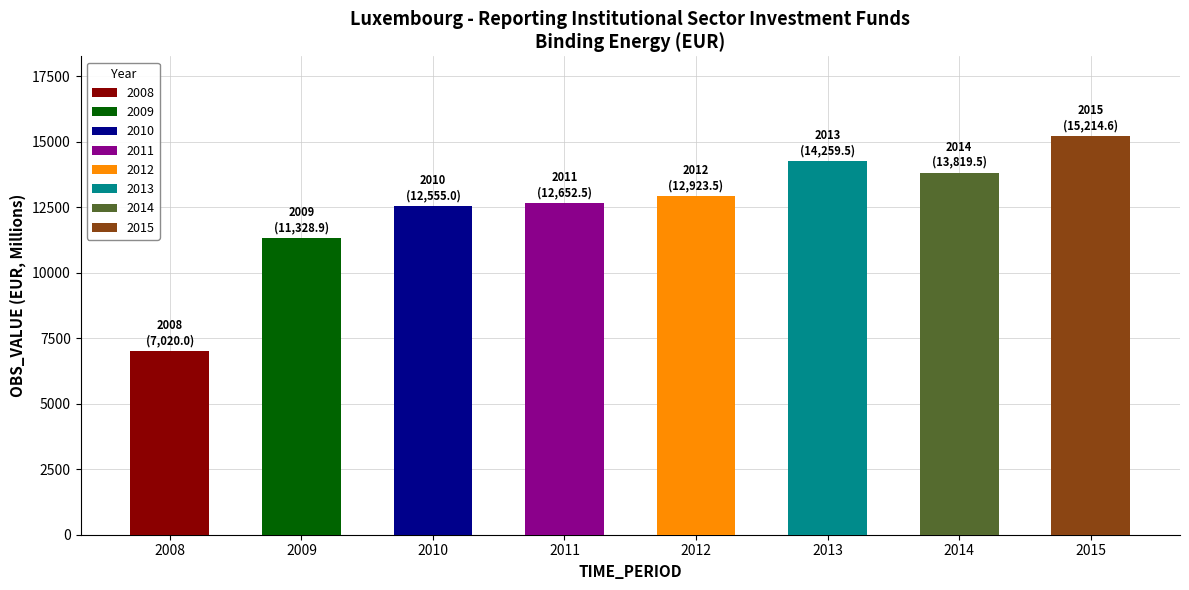

At which label does the data first exceed 12923?

2012